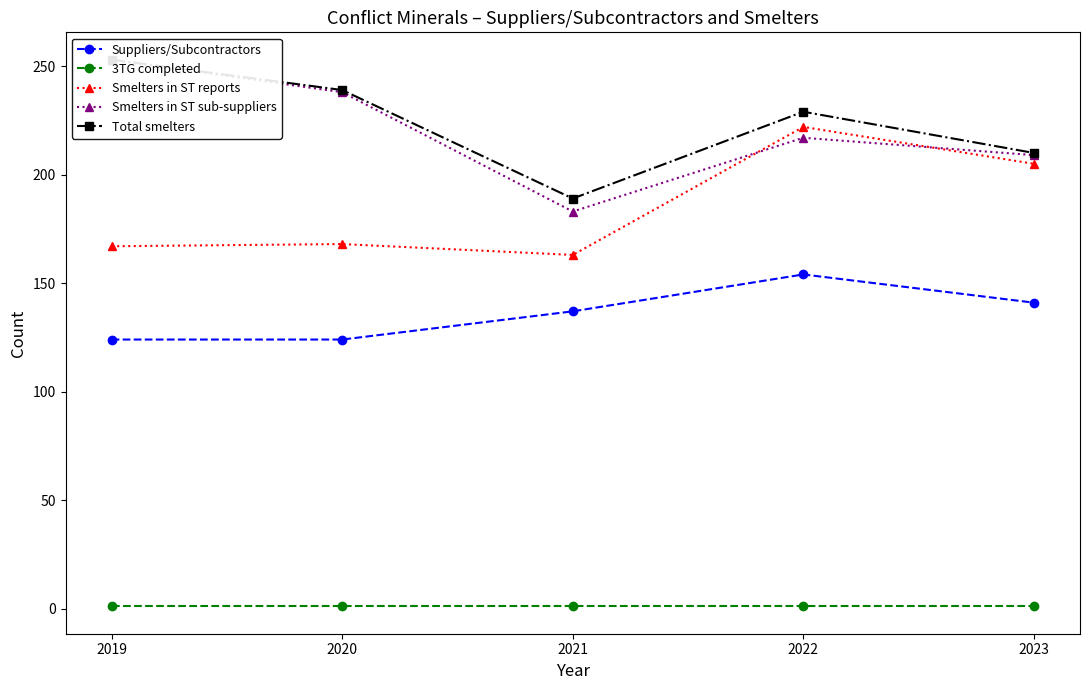

Does the chart have visible grid lines?

No